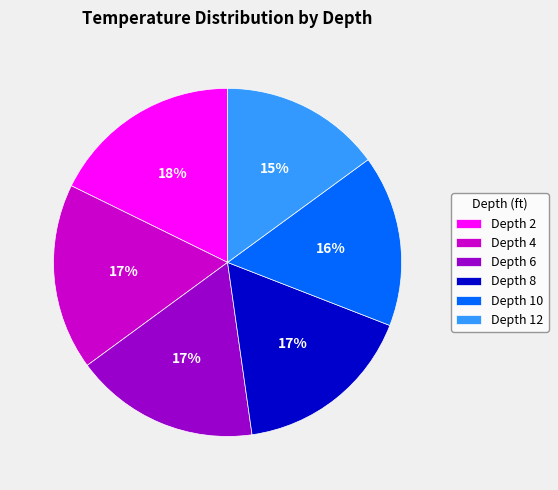

How many segments does this pie chart have?

6